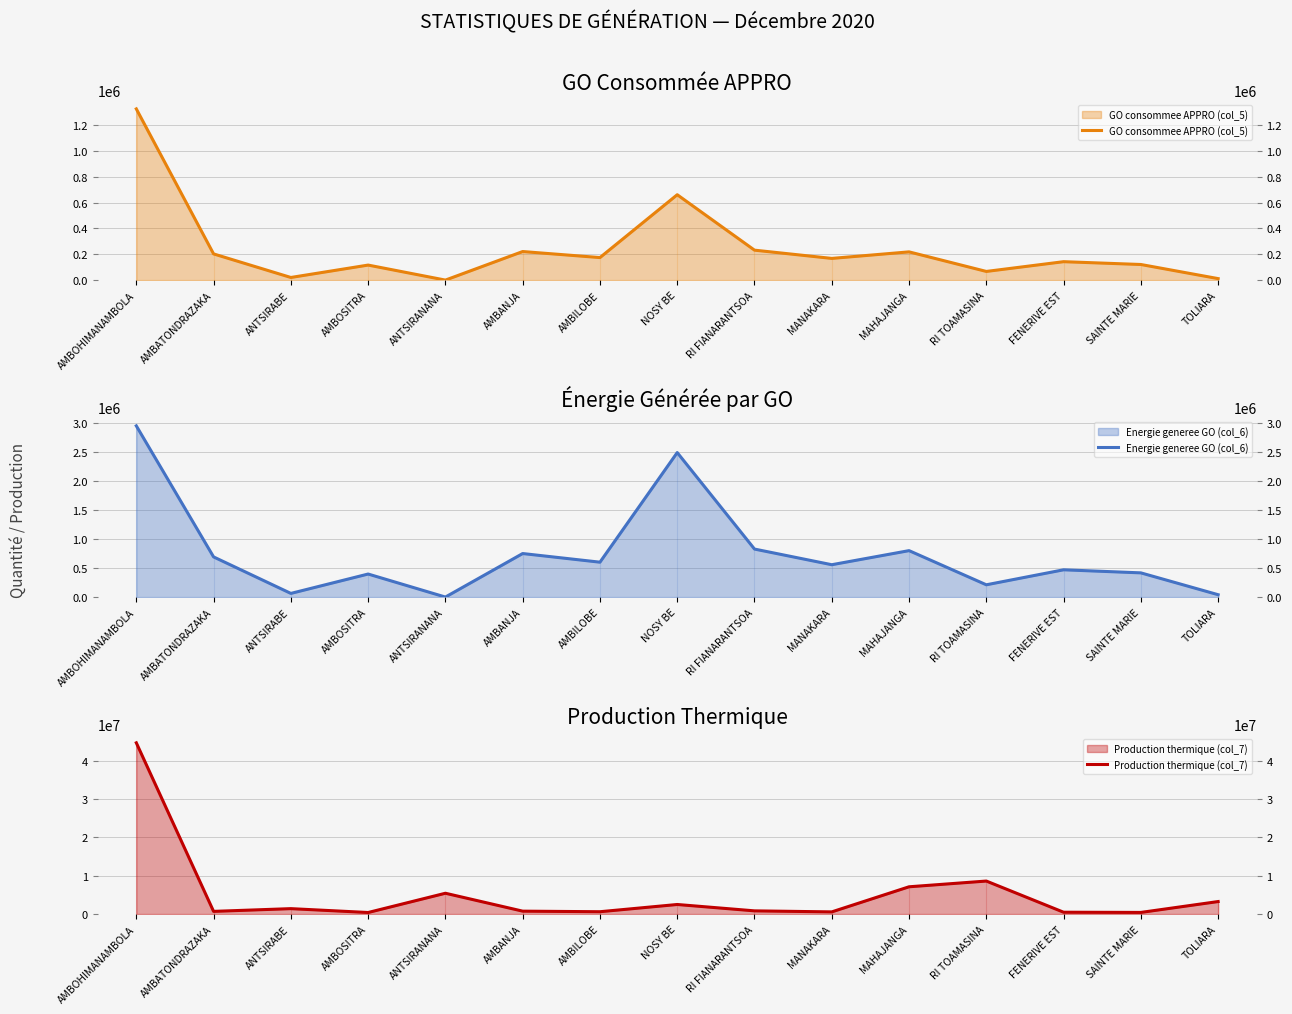

What is the greatest value displayed?

44613330.0